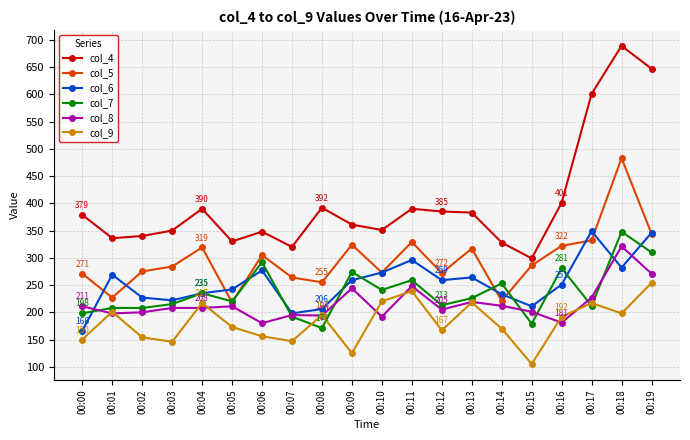

What is the value of the col_7 point at the 15th from the left?

253